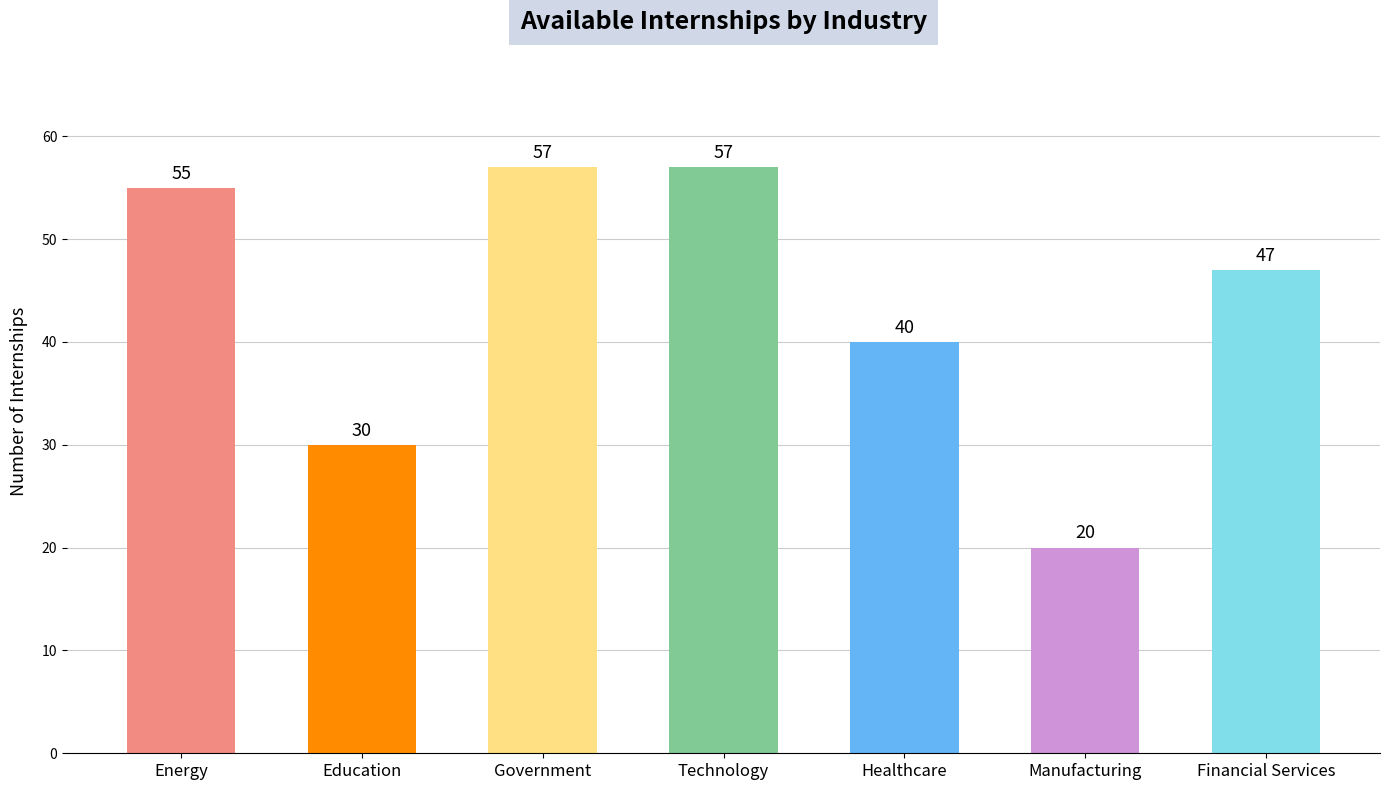

The value at Technology is 15. True or false?

False